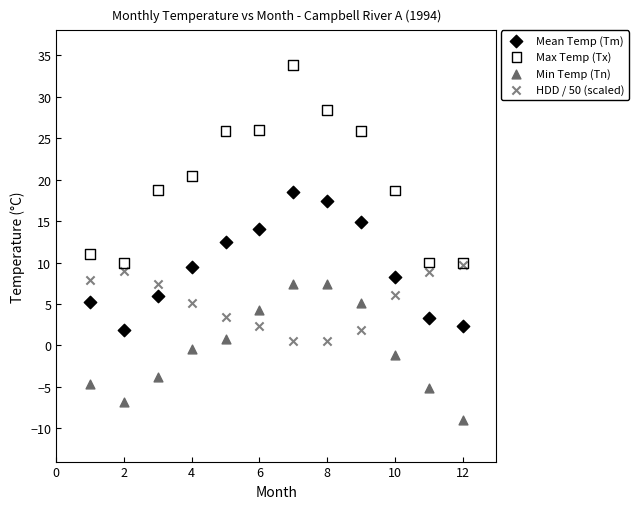

Which series reaches the maximum Y coordinate?

Max Temp (Tx)